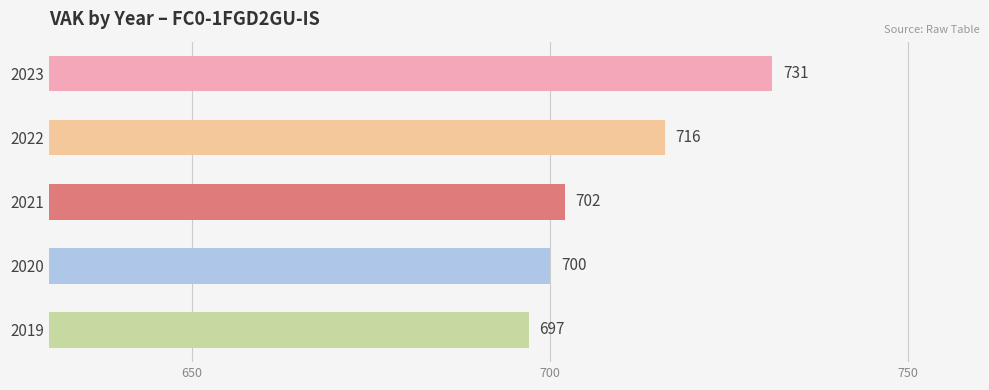

What is the change in value from 2022 to 2020?

-16